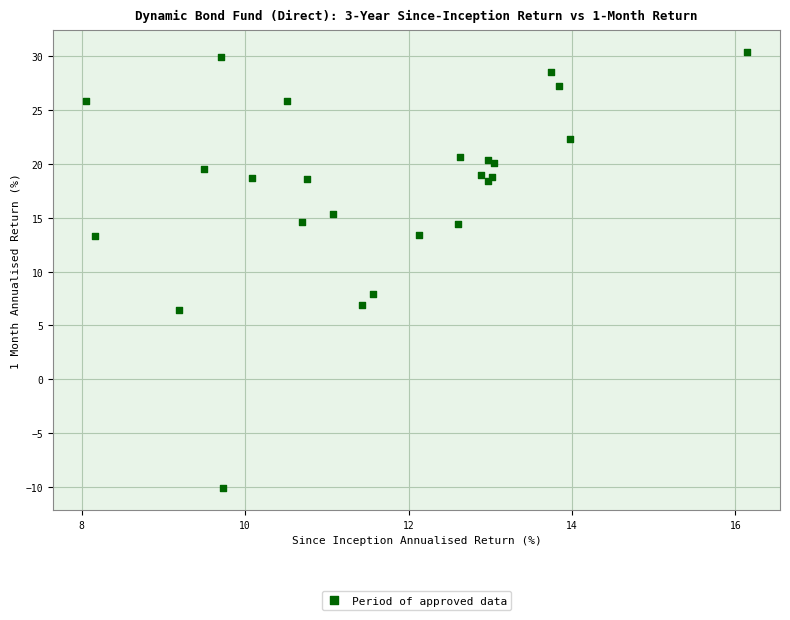

What Y value in the scatter plot is closest to 10?

7.9